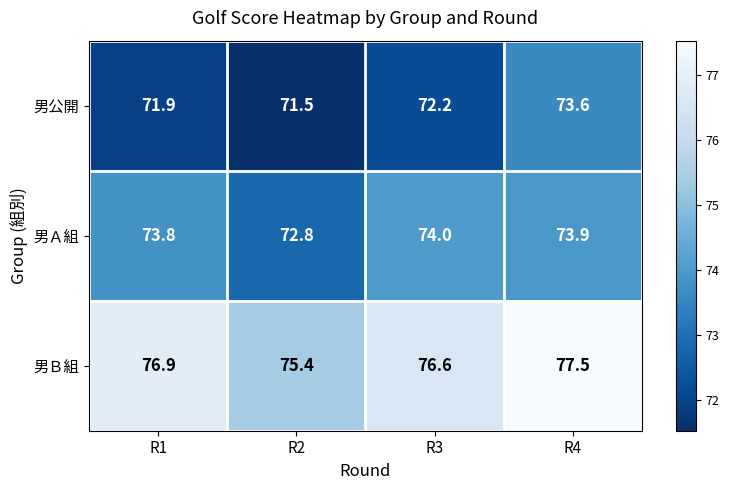

Reading left to right, list all the values displayed in this chart.

男公開: 71.9	71.5	72.2	73.6
男Ａ組: 73.8	72.8	74.0	73.9
男Ｂ組: 76.9	75.4	76.6	77.5